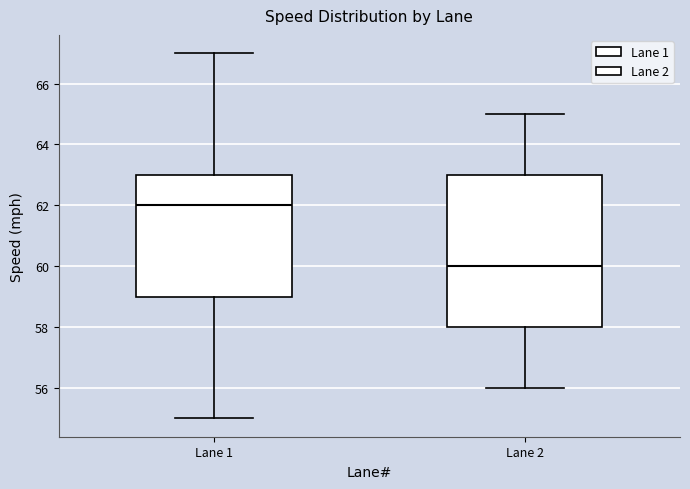

Where does the upper whisker of the box for Lane 2 end on the y-axis? The values are not printed on the chart, so give them approximately, as read against the axis.

65